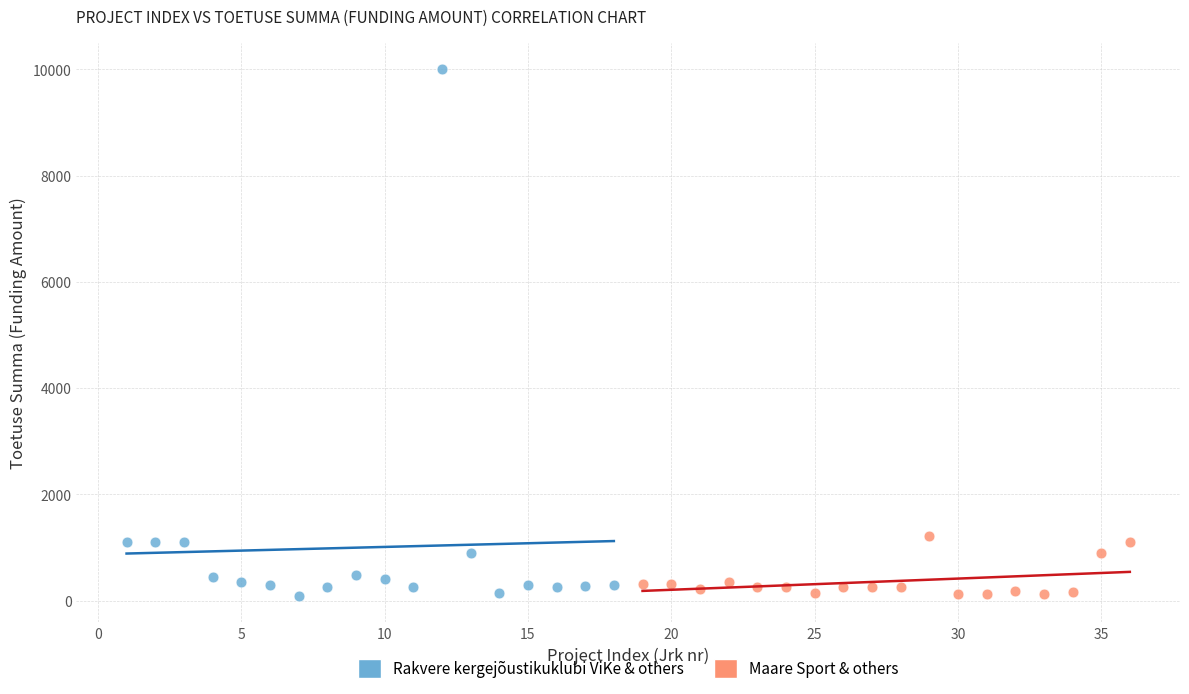

Which series has the widest spread of Y values?

Rakvere kergejõustikuklubi ViKe & others